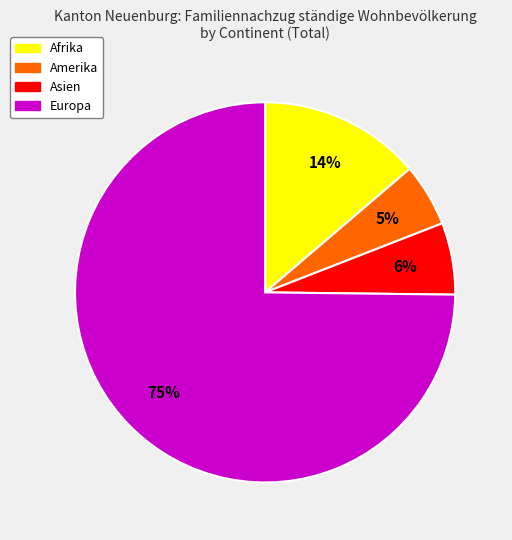

Is there a majority slice in this chart?

Yes